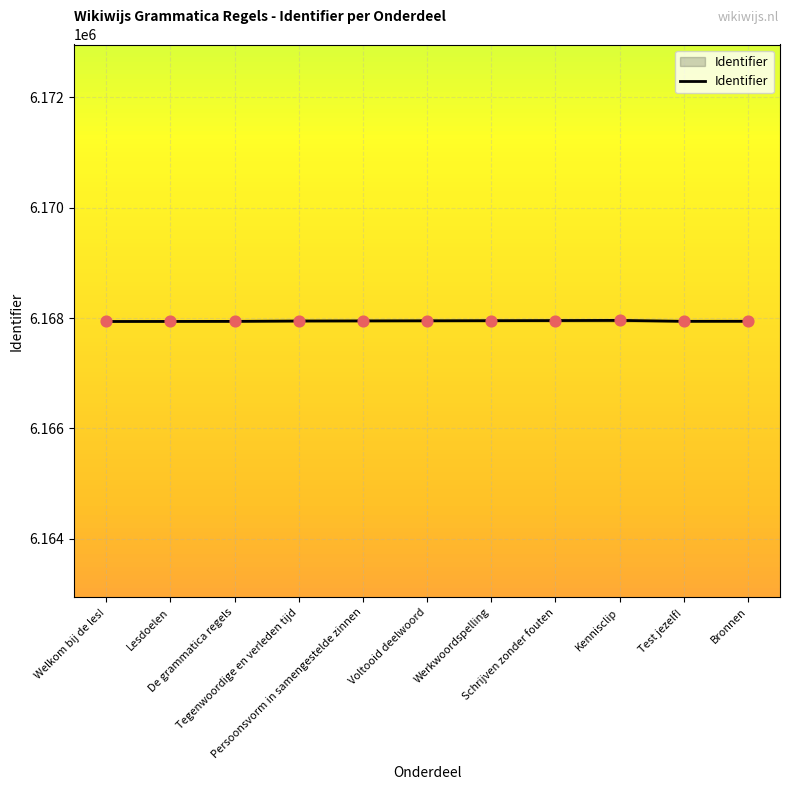

Approximately how many times larger is the value at Persoonsvorm in samengestelde zinnen compared to Welkom bij de les!?

1.0